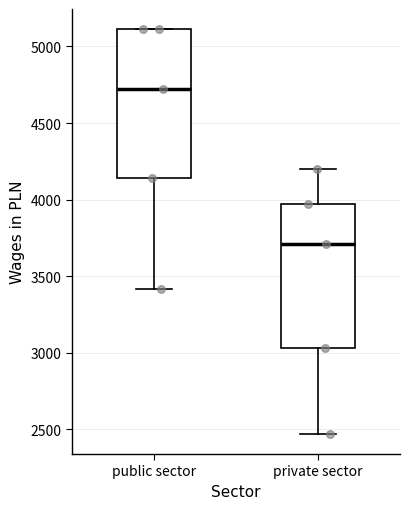

Where is the upper edge of the box for private sector on the y-axis? The values are not printed on the chart, so give them approximately, as read against the axis.

3950